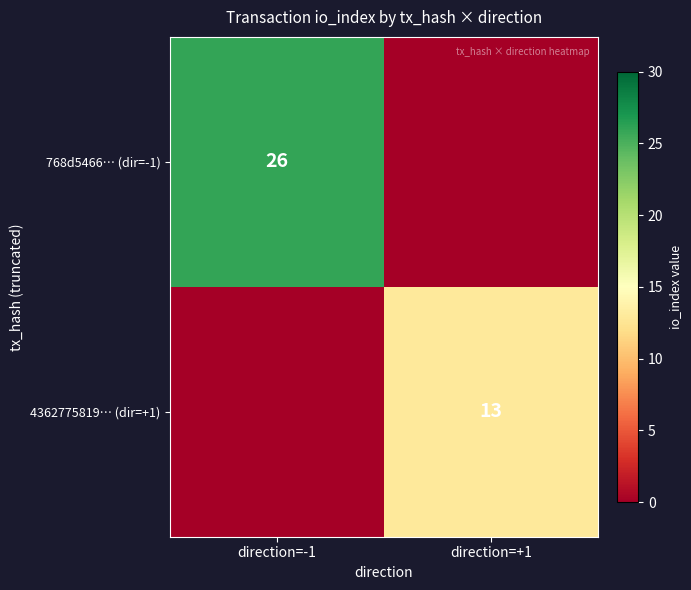

Is it true that 768d5466… (dir=-1) equals 10 at direction=-1?

False